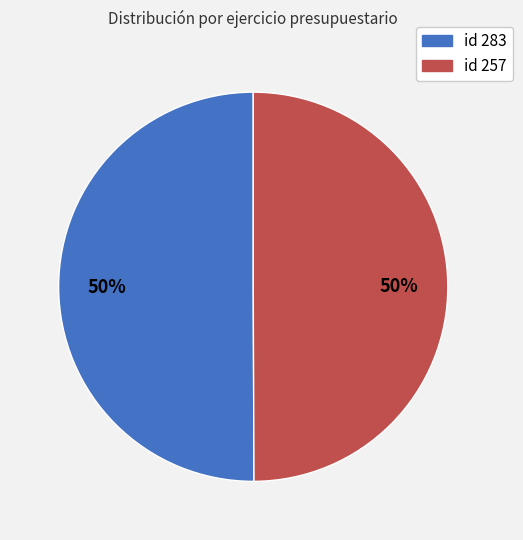

To the nearest percent, what is the average slice percentage?

50%